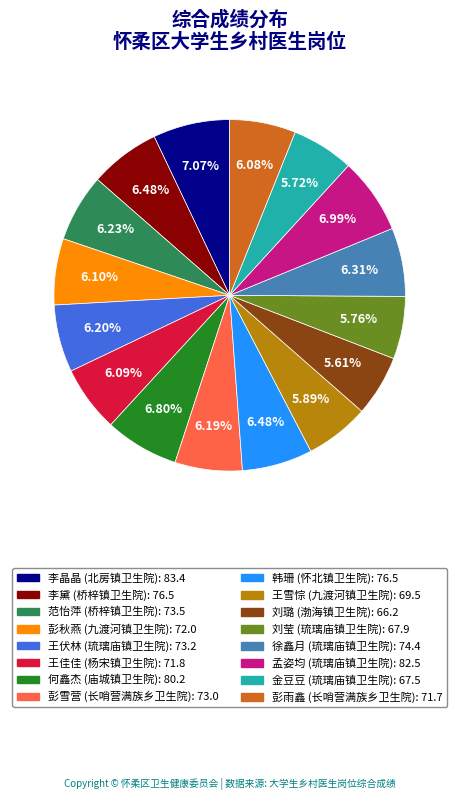

How many slices are in this pie chart?

16